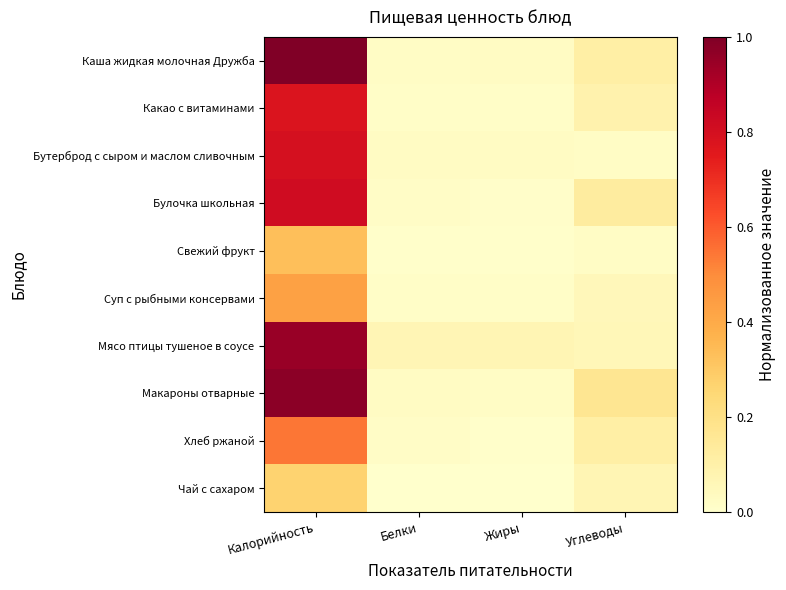

Reading left to right, extract all data points from this chart.

Каша жидкая молочная Дружба: Калорийность=1.0	Белки=0.0	Жиры=0.0	Углеводы=0.1
Какао с витаминами: Калорийность=0.8	Белки=0.0	Жиры=0.0	Углеводы=0.1
Бутерброд с сыром и маслом сливочным: Калорийность=0.8	Белки=0.0	Жиры=0.0	Углеводы=0.0
Булочка школьная: Калорийность=0.8	Белки=0.0	Жиры=0.0	Углеводы=0.1
Свежий фрукт: Калорийность=0.3	Белки=0.0	Жиры=0.0	Углеводы=0.0
Суп с рыбными консервами: Калорийность=0.4	Белки=0.0	Жиры=0.0	Углеводы=0.1
Мясо птицы тушеное в соусе: Калорийность=0.9	Белки=0.1	Жиры=0.1	Углеводы=0.1
Макароны отварные: Калорийность=1.0	Белки=0.0	Жиры=0.0	Углеводы=0.2
Хлеб ржаной: Калорийность=0.5	Белки=0.0	Жиры=0.0	Углеводы=0.1
Чай с сахаром: Калорийность=0.3	Белки=0.0	Жиры=0.0	Углеводы=0.1